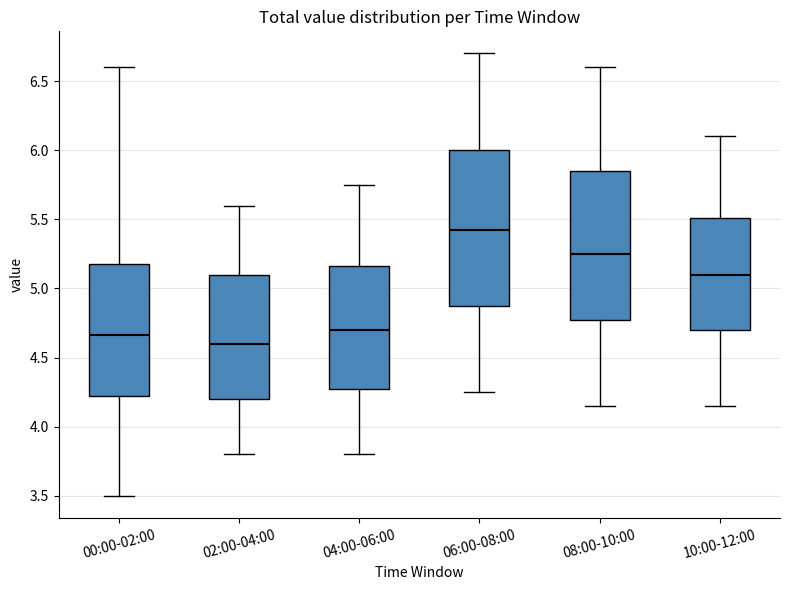

Reading left to right, read every box against the y-axis: the position of its median line, the range the box covers, and the ends of its whiskers. The values are not printed on the chart, so give them approximately, as read against the axis.

00:00-02:00: median 4.65, box 4.25 to 5.20, whiskers 3.50 to 6.60
02:00-04:00: median 4.60, box 4.20 to 5.10, whiskers 3.80 to 5.60
04:00-06:00: median 4.70, box 4.30 to 5.15, whiskers 3.80 to 5.75
06:00-08:00: median 5.45, box 4.90 to 6.00, whiskers 4.25 to 6.70
08:00-10:00: median 5.25, box 4.80 to 5.85, whiskers 4.15 to 6.60
10:00-12:00: median 5.10, box 4.70 to 5.50, whiskers 4.15 to 6.10